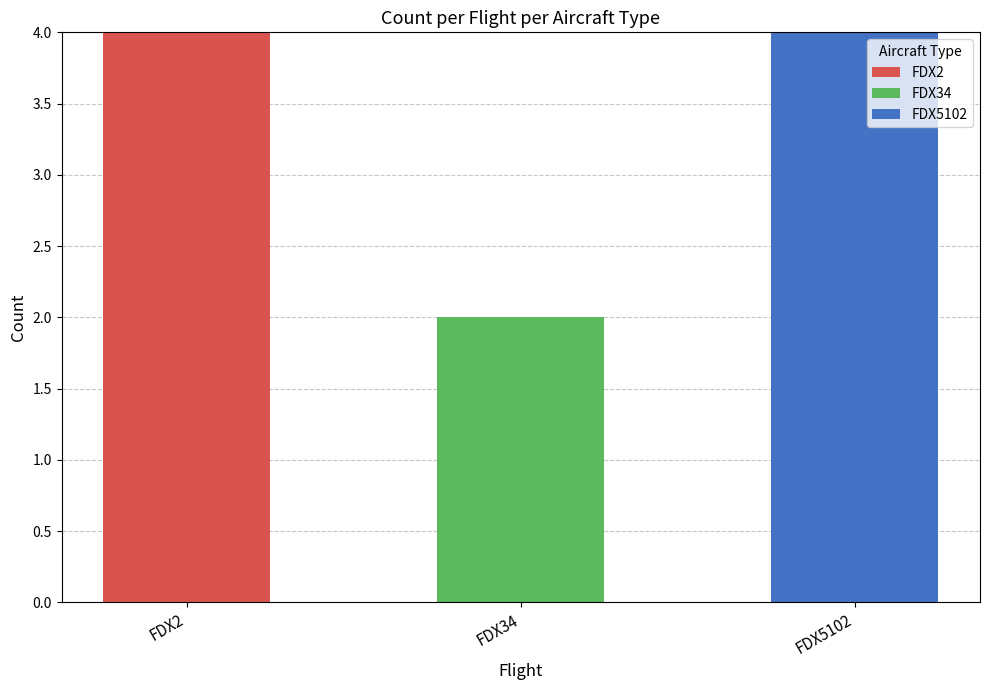

At which label does FDX2 reach its peak?

FDX2